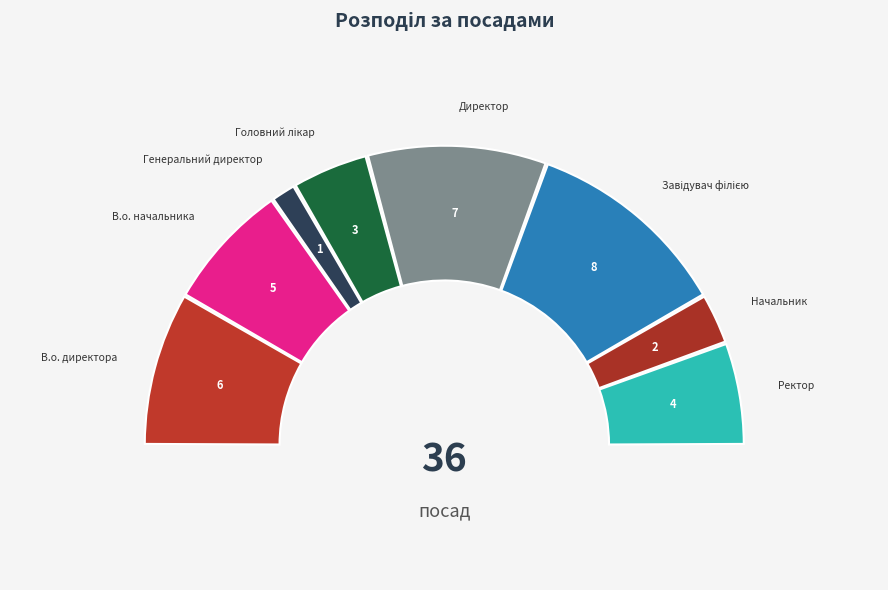

To the nearest percent, what is the average slice percentage?

12%